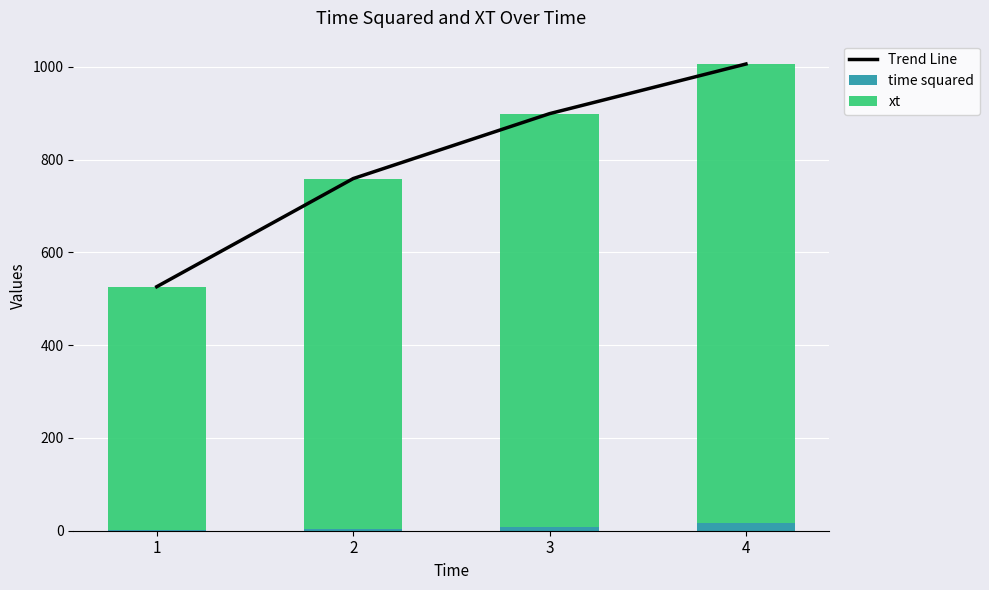

Reading left to right, extract all data points from this chart.

Trend Line: 1=526	2=759	3=899	4=1006
time squared: 1=1	2=4	3=9	4=16
xt: 1=525	2=755	3=890	4=990